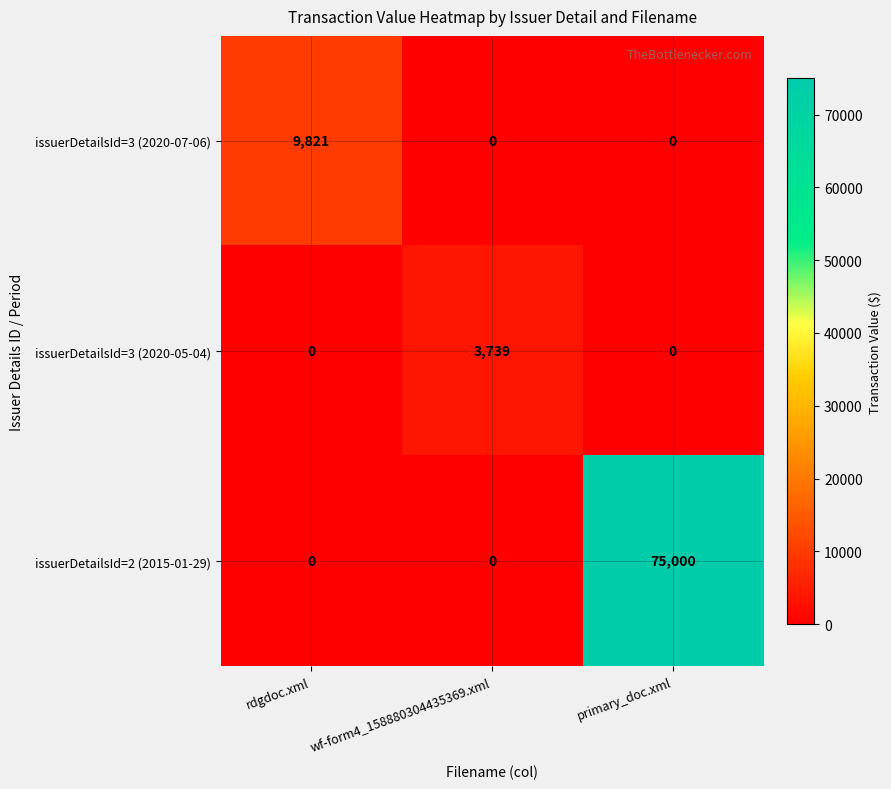

Which series changed the most between wf-form4_158880304435369.xml and primary_doc.xml?

issuerDetailsId=2 (2015-01-29)